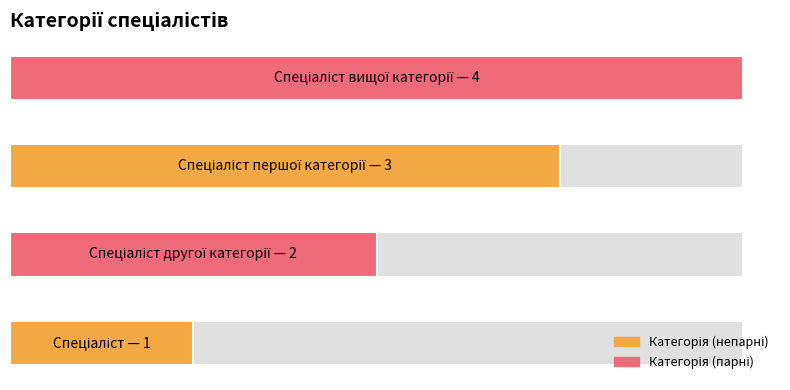

Which category has the lowest value across all series?

Спеціаліст